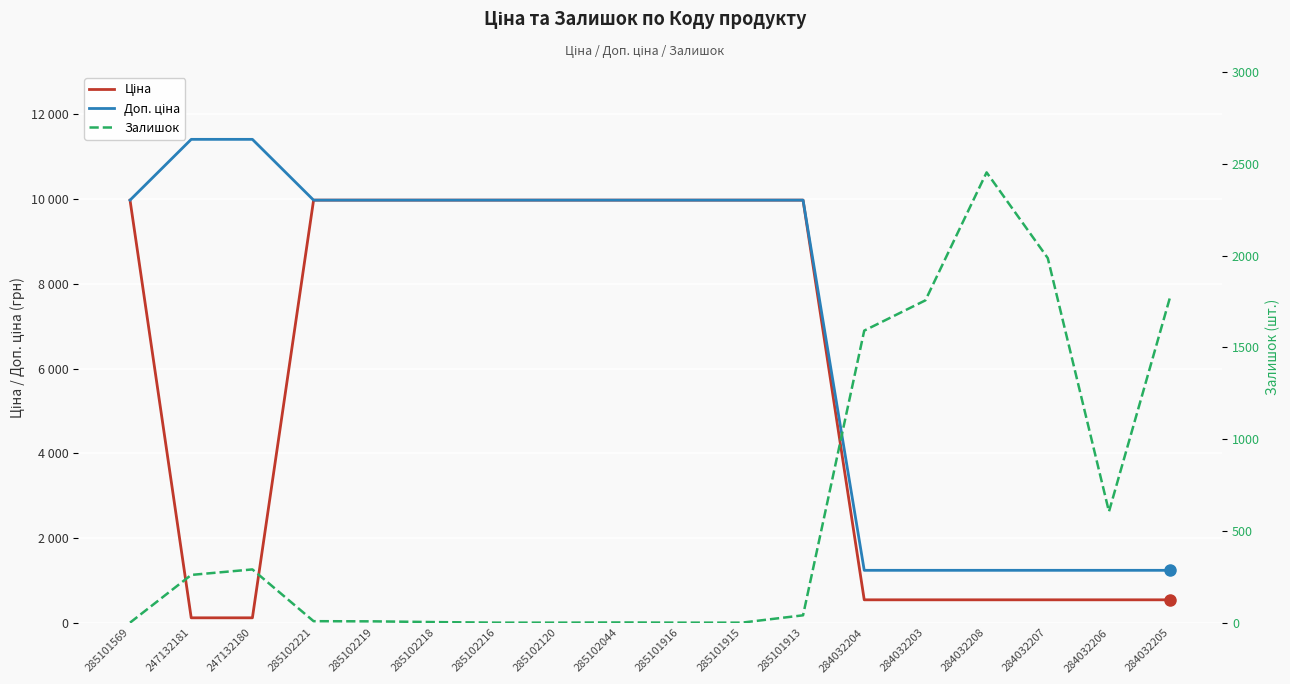

At which label is Доп. ціна closest to 6322?

285101569